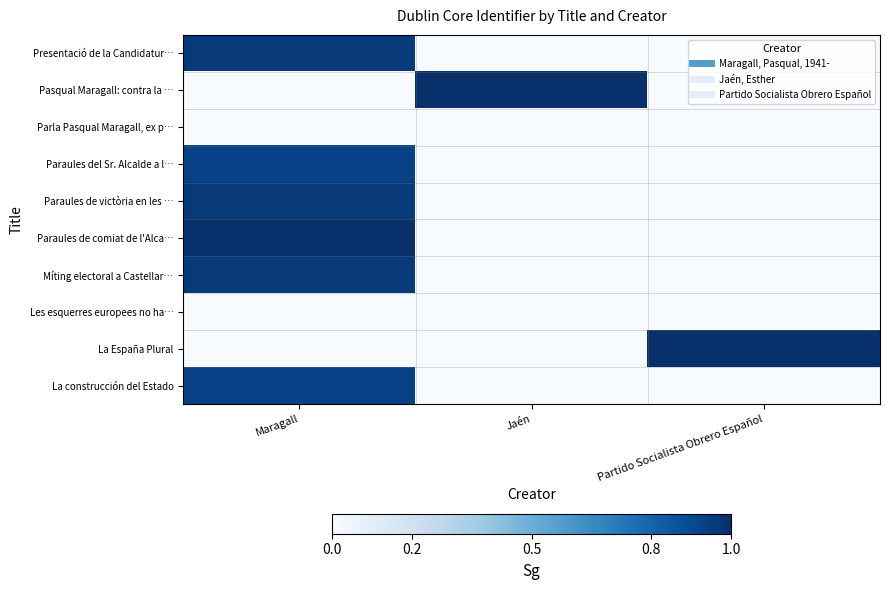

Reading right to left, extract all data points from this chart.

Presentació de la Candidatur…: Partido Socialista Obrero Español=0.0	Jaén=0.0	Maragall=1.0
Pasqual Maragall: contra la …: Partido Socialista Obrero Español=0.0	Jaén=1.0	Maragall=0.0
Parla Pasqual Maragall, ex p…: Partido Socialista Obrero Español=0.0	Jaén=0.0	Maragall=0.0
Paraules del Sr. Alcalde a l…: Partido Socialista Obrero Español=0.0	Jaén=0.0	Maragall=0.9
Paraules de victòria en les …: Partido Socialista Obrero Español=0.0	Jaén=0.0	Maragall=1.0
Paraules de comiat de l'Alca…: Partido Socialista Obrero Español=0.0	Jaén=0.0	Maragall=1.0
Míting electoral a Castellar…: Partido Socialista Obrero Español=0.0	Jaén=0.0	Maragall=1.0
Les esquerres europees no ha…: Partido Socialista Obrero Español=0.0	Jaén=0.0	Maragall=0.0
La España Plural: Partido Socialista Obrero Español=1.0	Jaén=0.0	Maragall=0.0
La construcción del Estado: Partido Socialista Obrero Español=0.0	Jaén=0.0	Maragall=0.9